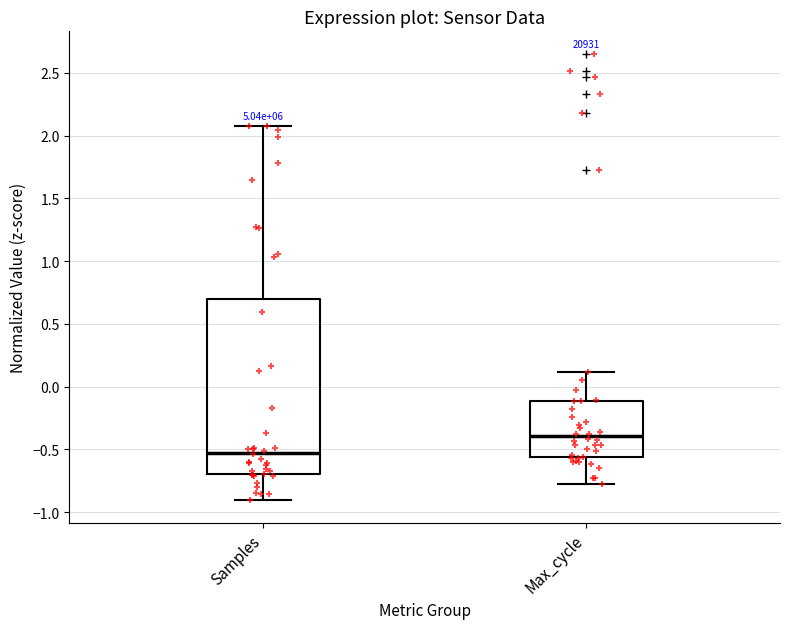

Where is the lower edge of the box for Samples on the y-axis? The values are not printed on the chart, so give them approximately, as read against the axis.

-0.70